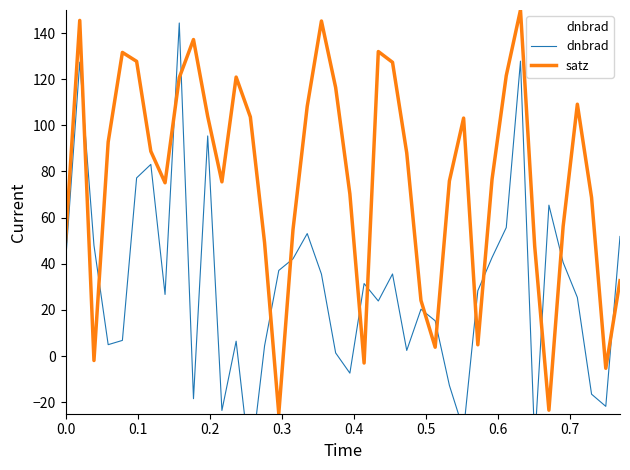

What is the value of the satz point at the 31st from the left?

76.6